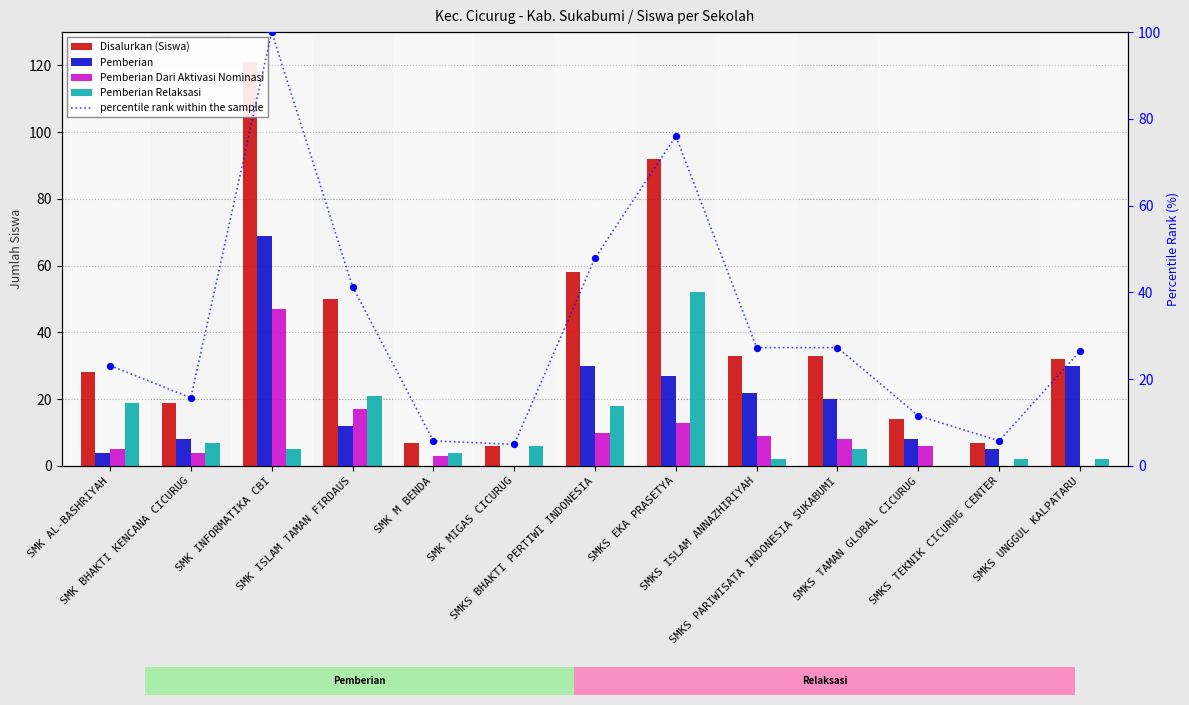

Which series has the widest spread of Y values?

Disalurkan (Siswa)